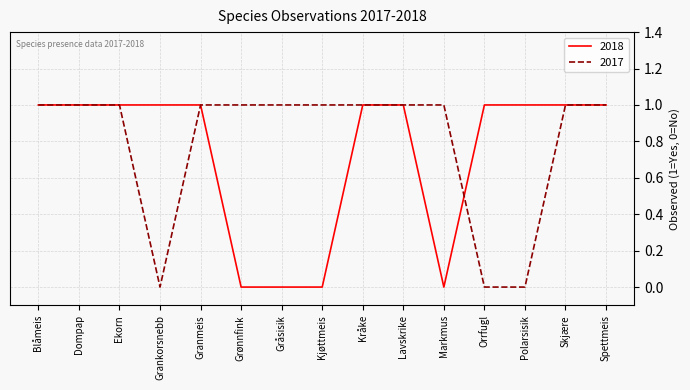

The 2017 series shows 1 at Blåmeis. True or false?

True